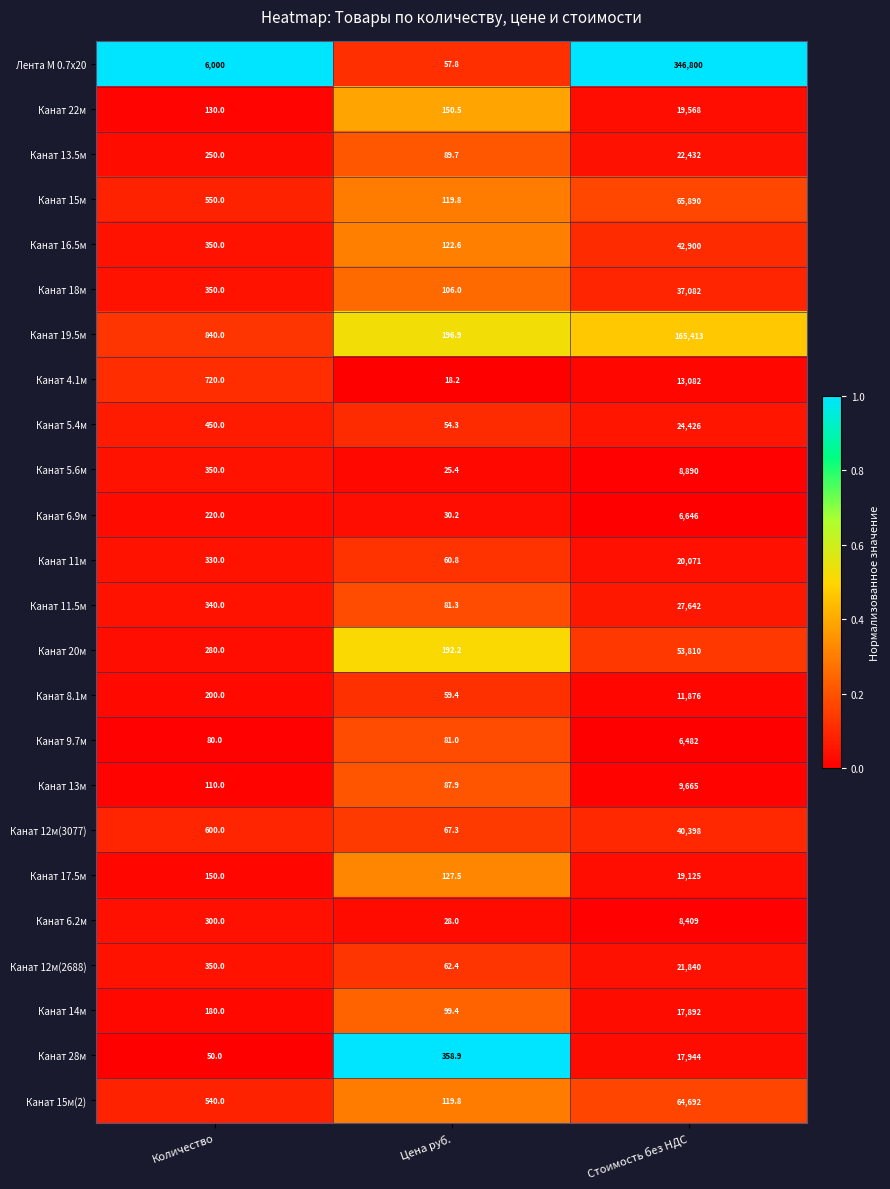

At which category is the sum across all series the highest?

Стоимость без НДС